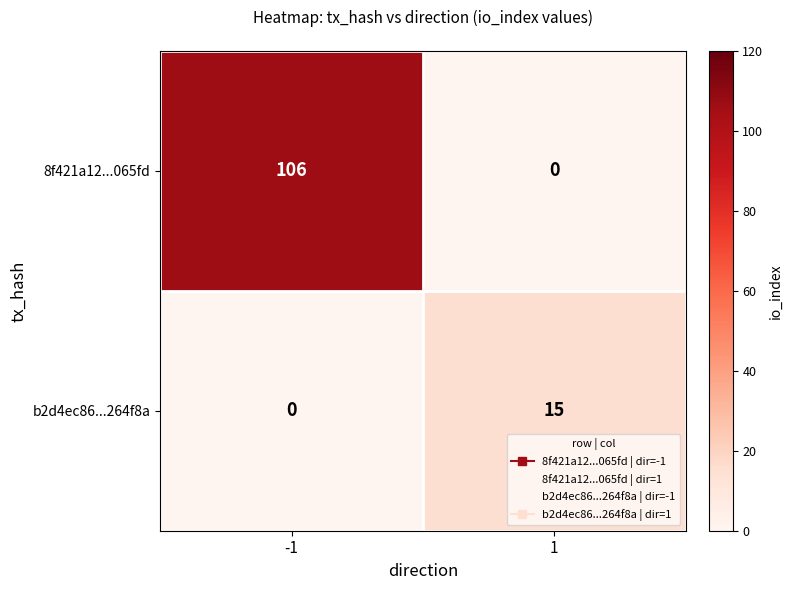

How many distinct data groups are displayed?

2